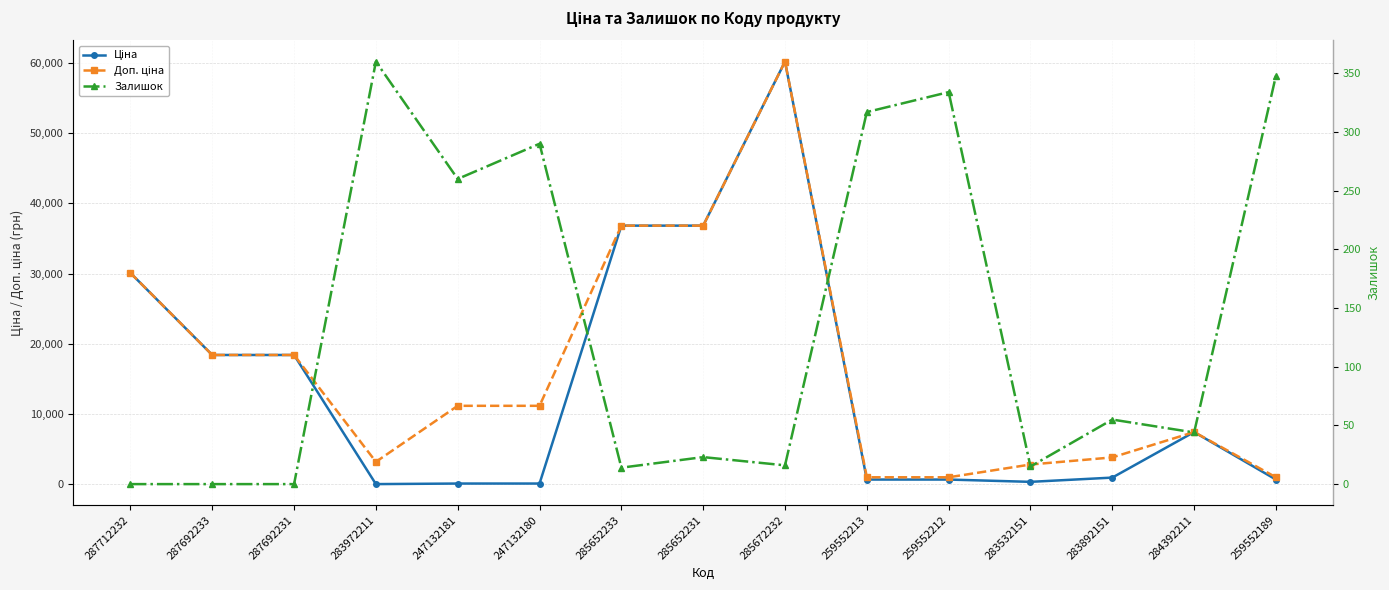

What is the sum of the Доп. ціна values at 283972211 and 284392211?

10649.6